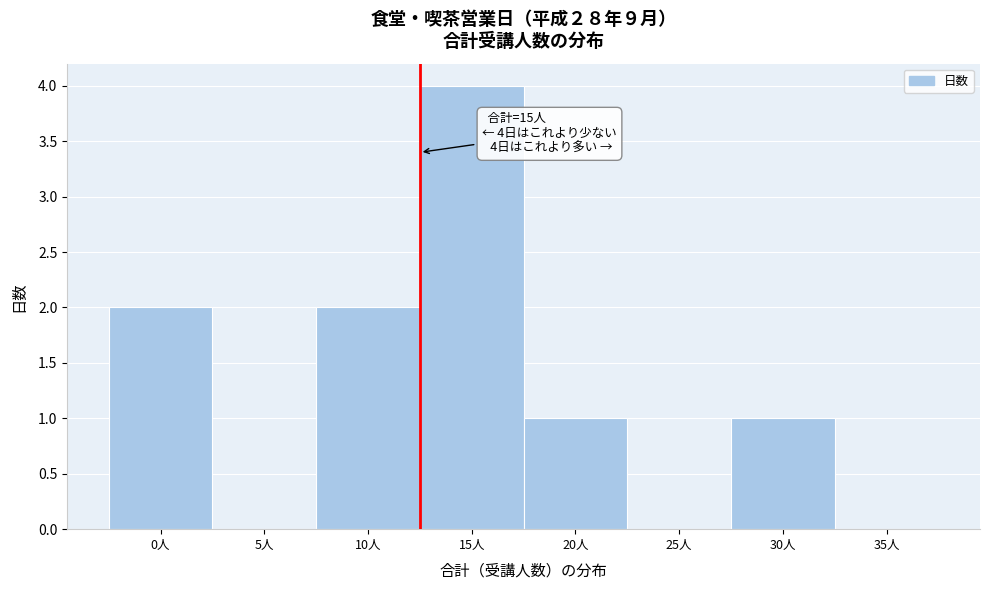

Reading right to left, list all the values displayed in this chart.

35人=0	30人=1	25人=0	20人=1	15人=4	10人=2	5人=0	0人=2